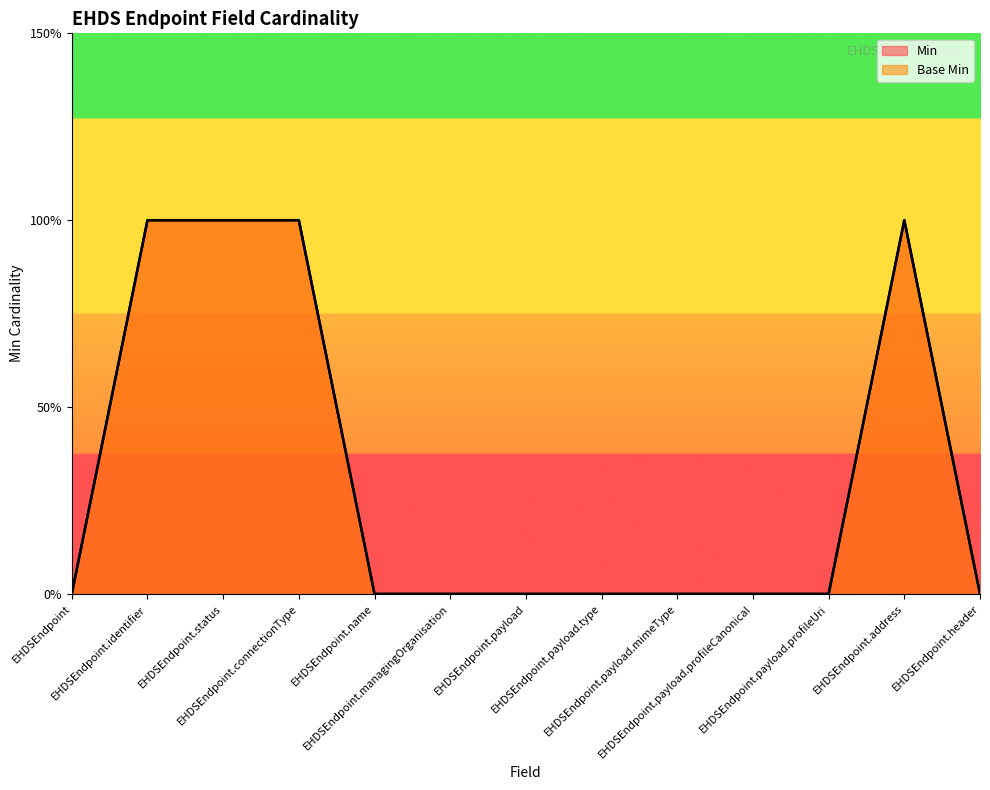

Reading left to right, what are all the values shown in this chart?

Min: EHDSEndpoint=0	EHDSEndpoint.identifier=1	EHDSEndpoint.status=1	EHDSEndpoint.connectionType=1	EHDSEndpoint.name=0	EHDSEndpoint.managingOrganisation=0	EHDSEndpoint.payload=0	EHDSEndpoint.payload.type=0	EHDSEndpoint.payload.mimeType=0	EHDSEndpoint.payload.profileCanonical=0	EHDSEndpoint.payload.profileUri=0	EHDSEndpoint.address=1	EHDSEndpoint.header=0
Base Min: EHDSEndpoint=0	EHDSEndpoint.identifier=1	EHDSEndpoint.status=1	EHDSEndpoint.connectionType=1	EHDSEndpoint.name=0	EHDSEndpoint.managingOrganisation=0	EHDSEndpoint.payload=0	EHDSEndpoint.payload.type=0	EHDSEndpoint.payload.mimeType=0	EHDSEndpoint.payload.profileCanonical=0	EHDSEndpoint.payload.profileUri=0	EHDSEndpoint.address=1	EHDSEndpoint.header=0